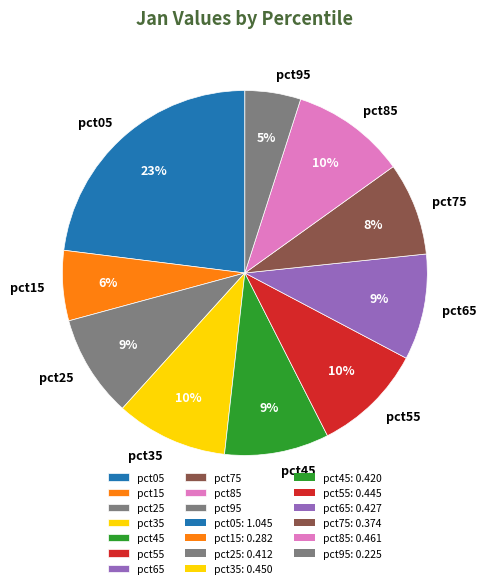

Is there any slice that represents more than half of the pie?

No